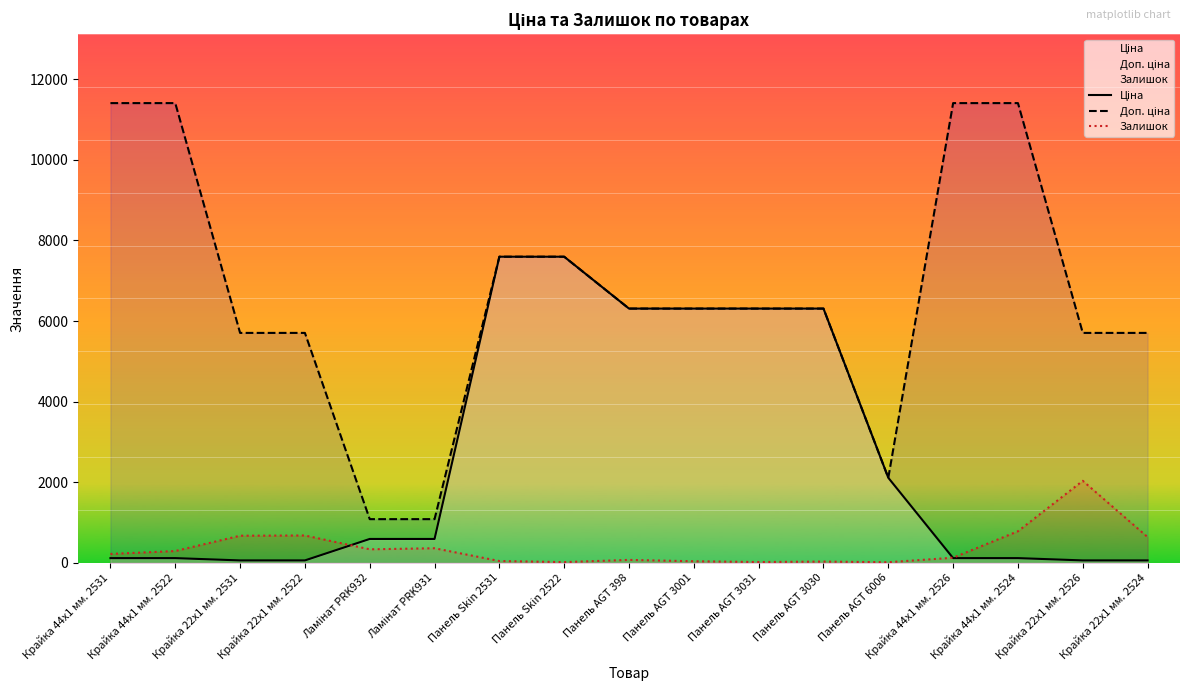

True or false: Доп. ціна and Залишок intersect in this chart.

False